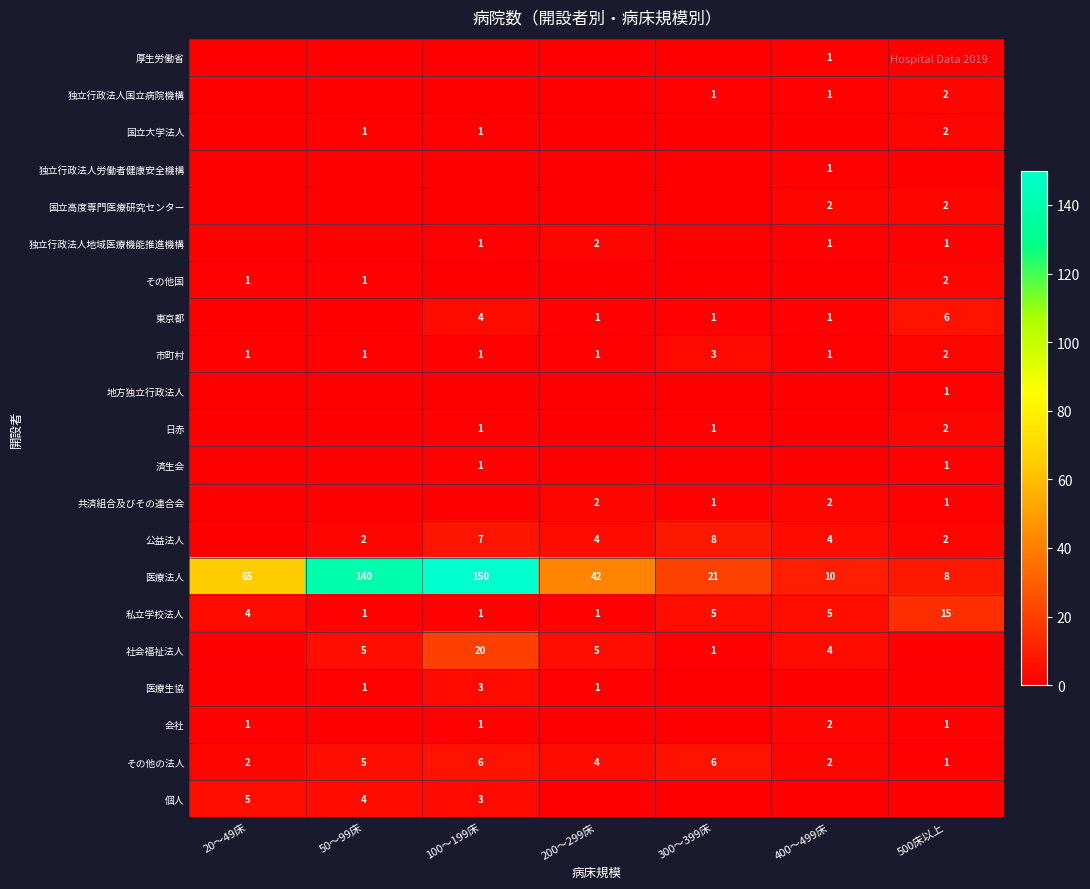

What is the sum of all 市町村 values?

10